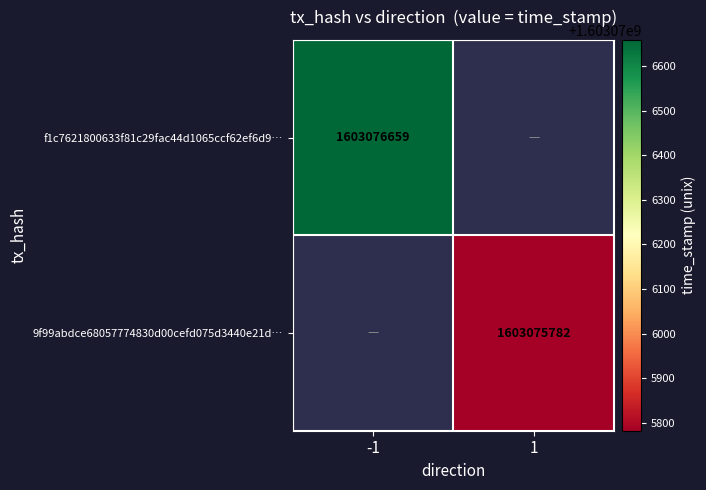

What is the highest value of the 9f99abdce68057774830d00cefd075d3440e21d series?

1603075782